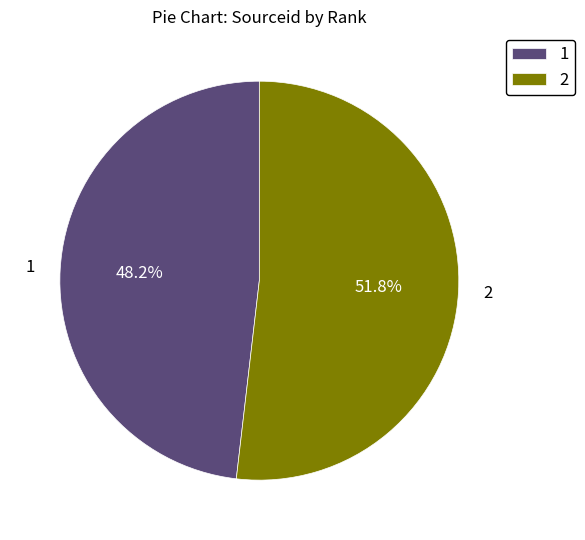

Which has a higher value, 1 or 2?

2